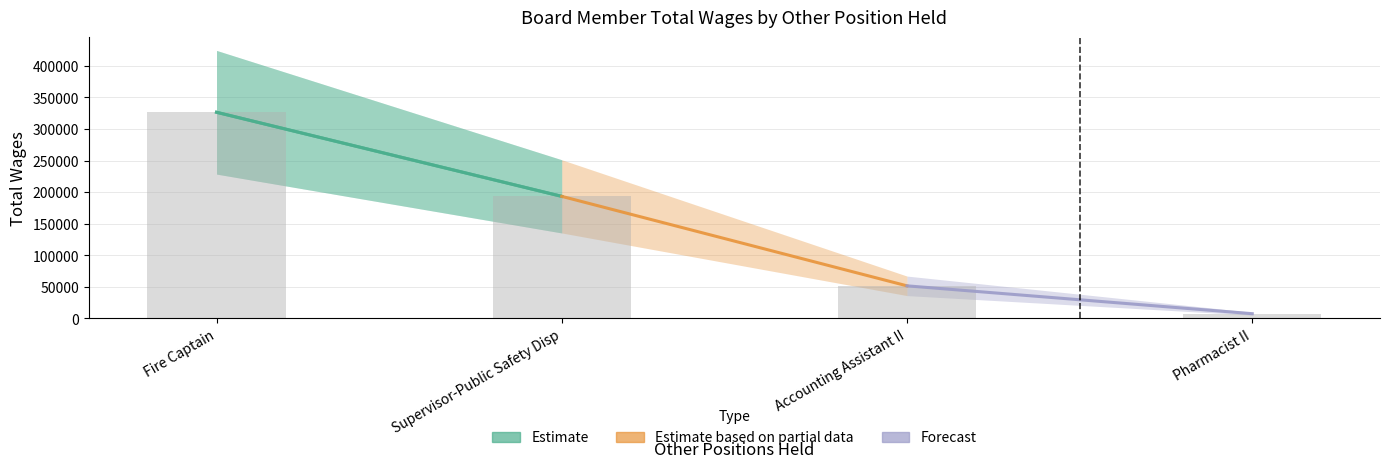

Does the chart contain any negative values?

No